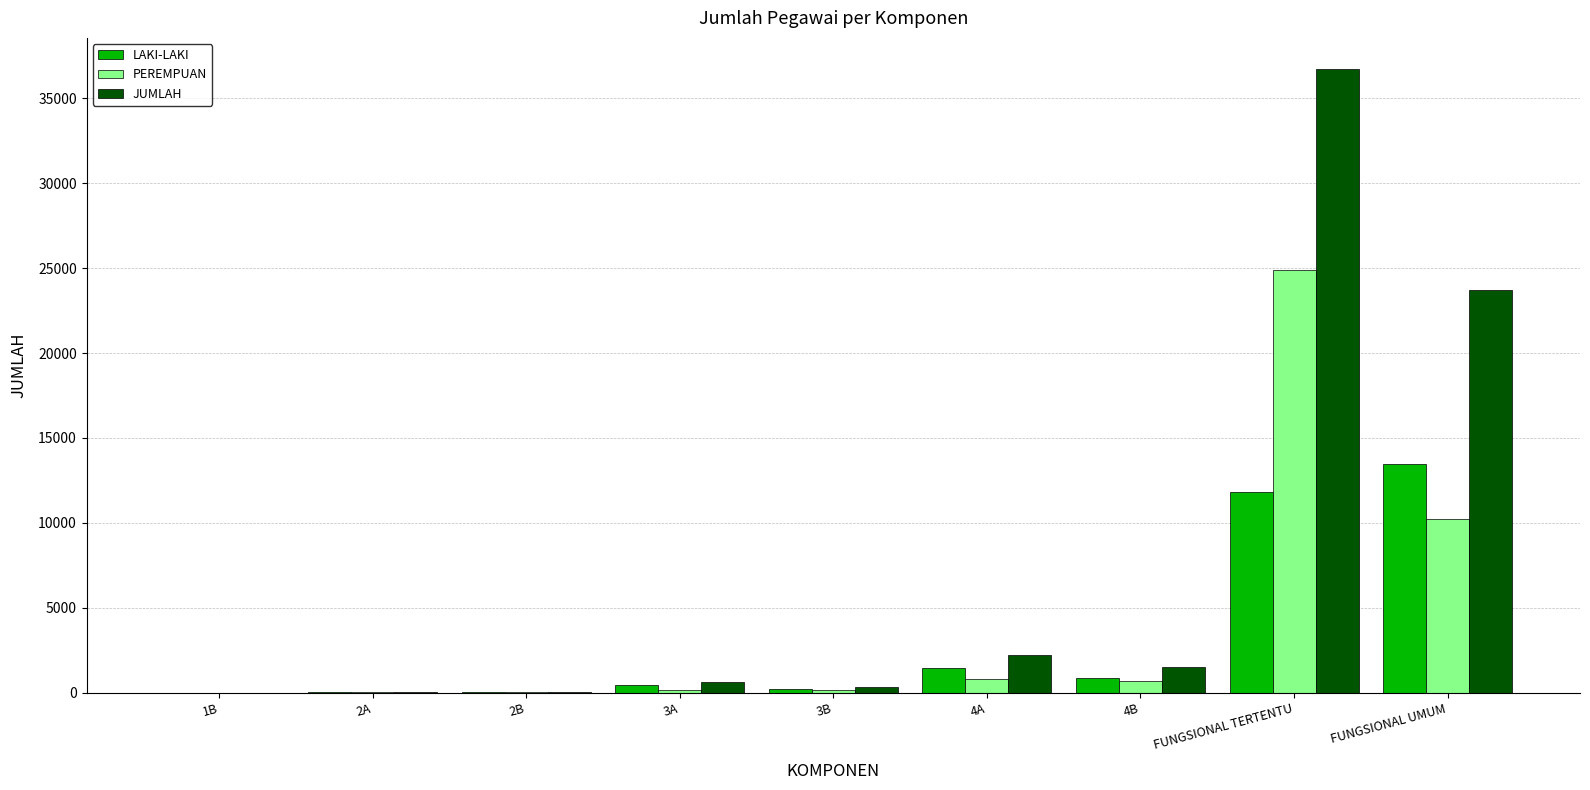

Which category has the highest value across all series?

FUNGSIONAL TERTENTU